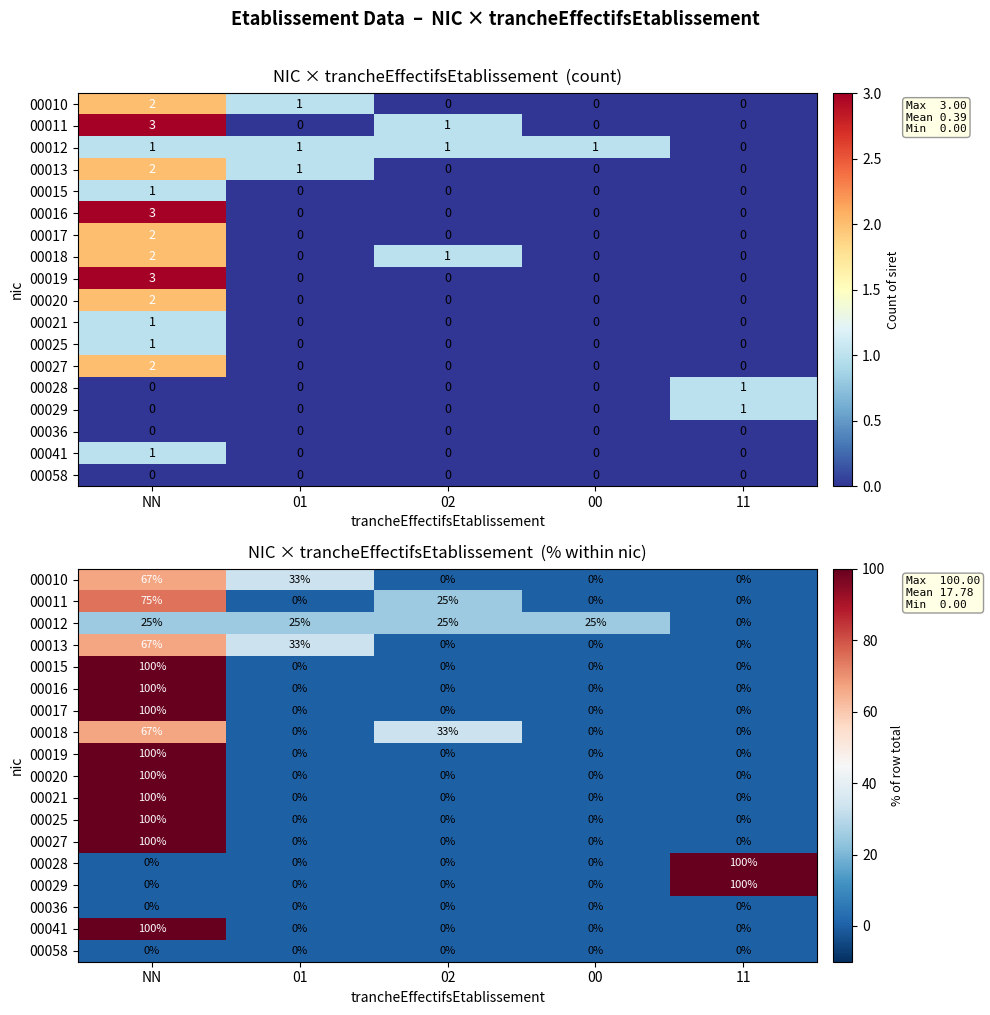

At which category is the sum across all series the highest?

NN